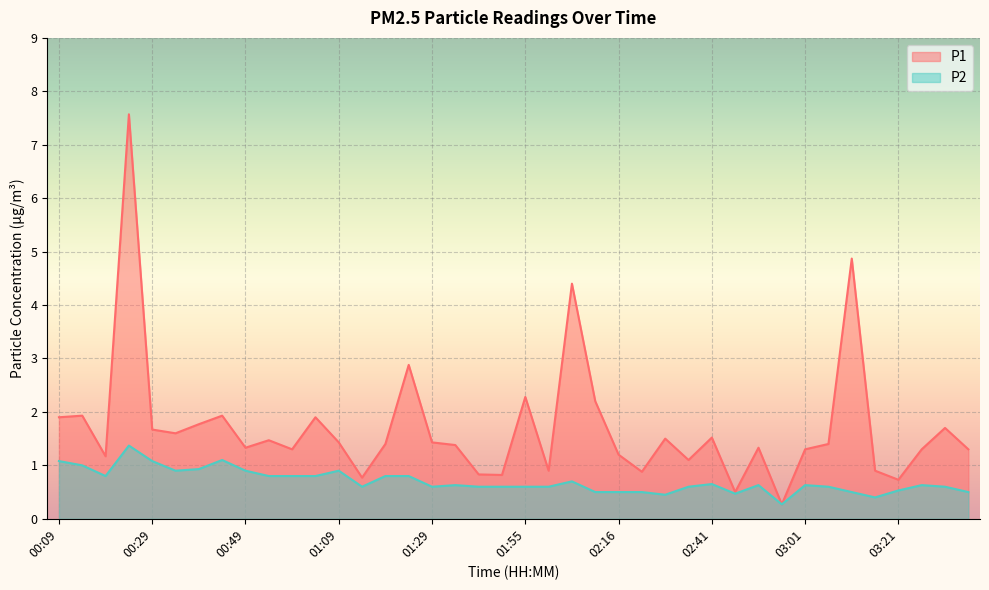

The P1 series shows 0.5 at 00:49. True or false?

False